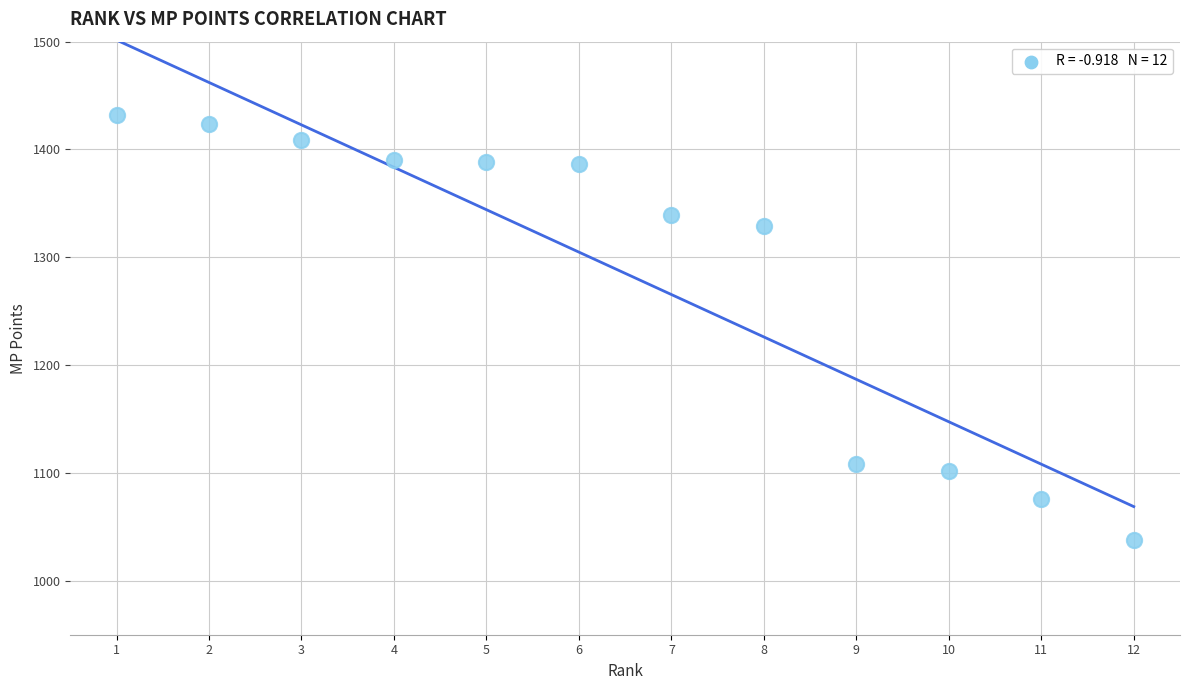

What Y value in the scatter plot is closest to 1235?

1329